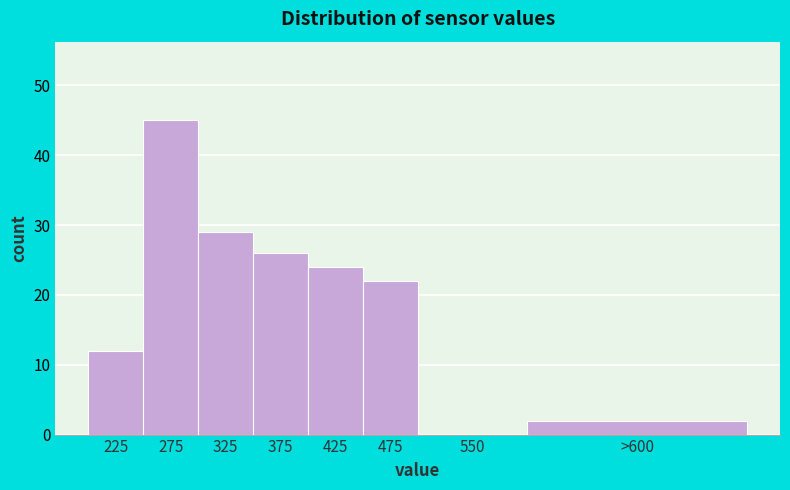

Reading left to right, list all the values displayed in this chart.

225=12	275=45	325=29	375=26	425=24	475=22	550=0	>600=2